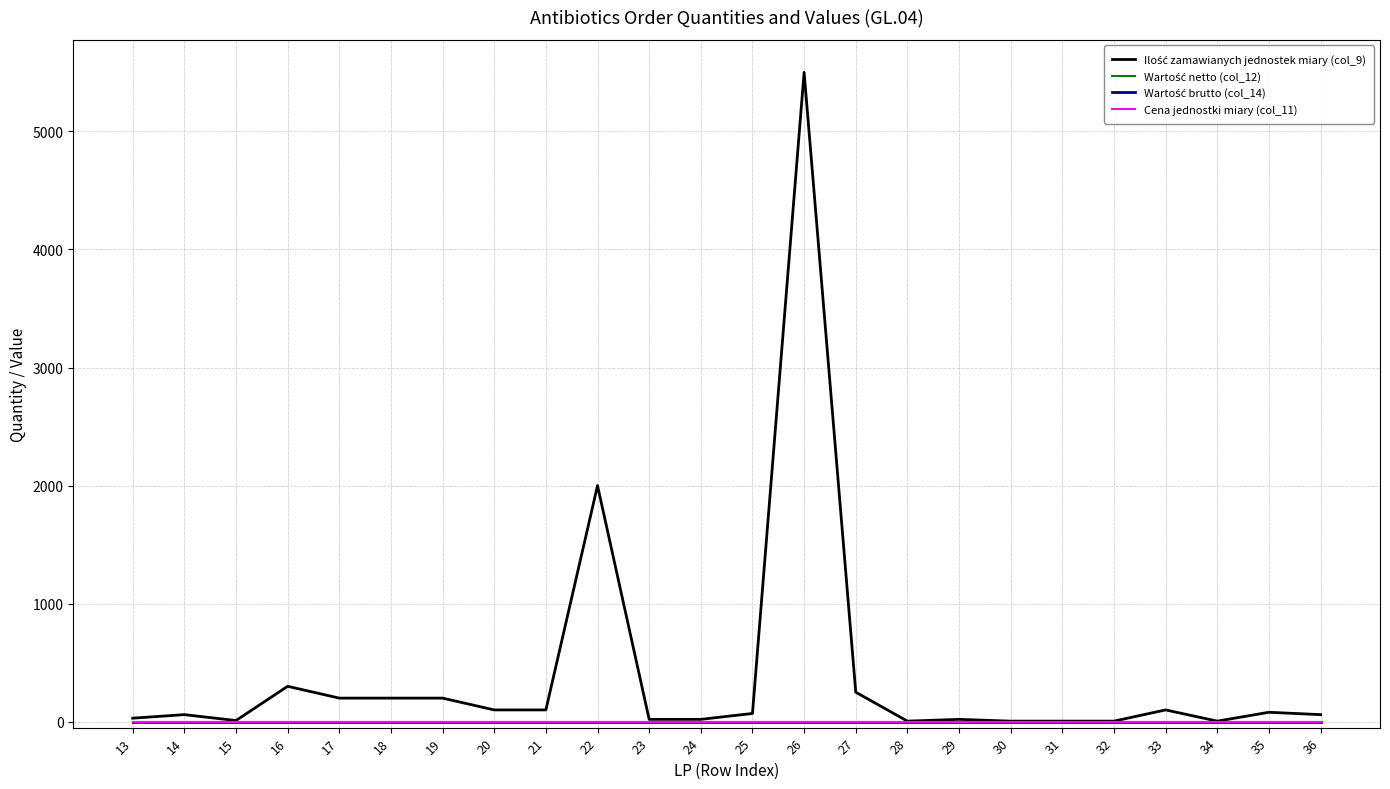

What is the value of the Ilość zamawianych jednostek miary (col_9) point at the 24th from the left?

60